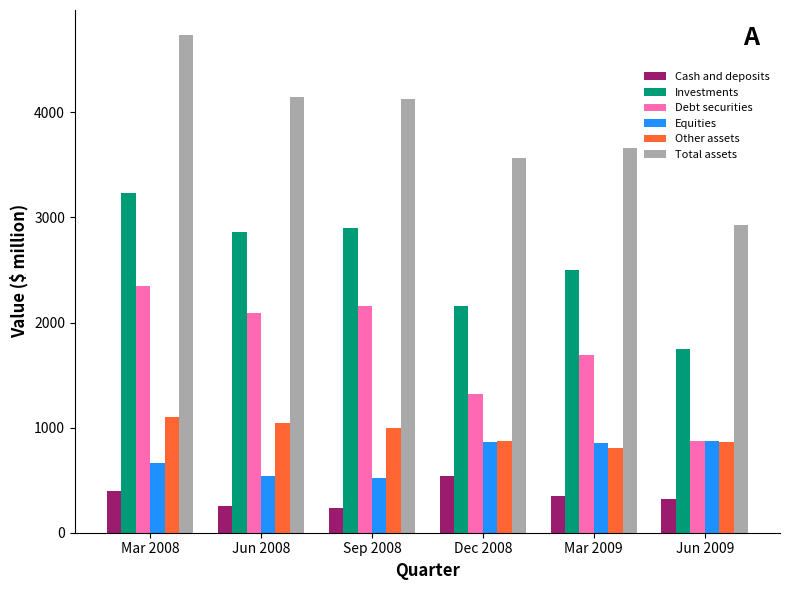

What is the average value of the Other assets series?

946.5